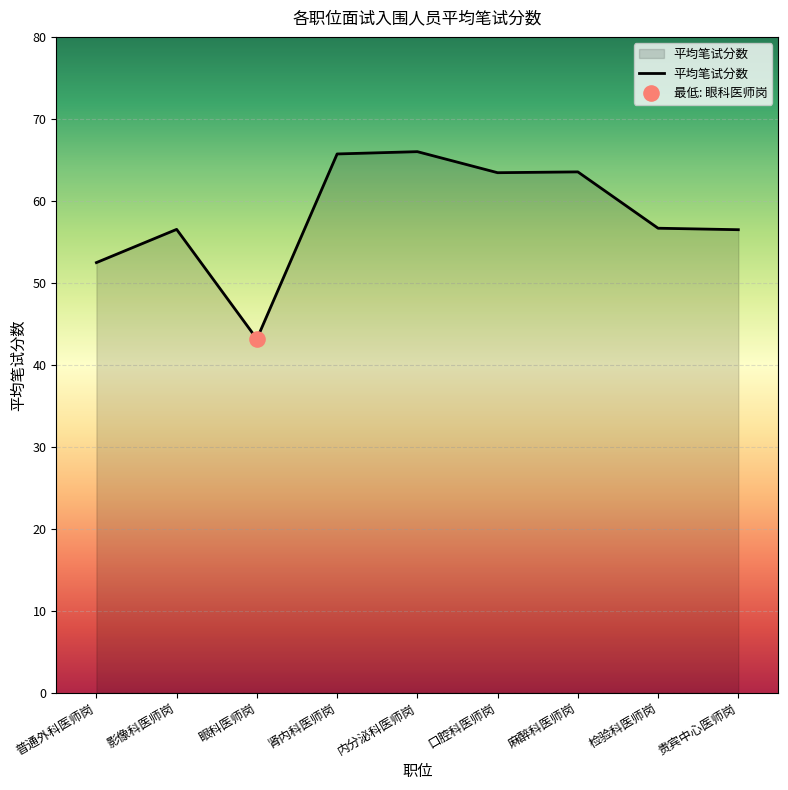

What is the change in value from 口腔科医师岗 to 检验科医师岗?

-6.8